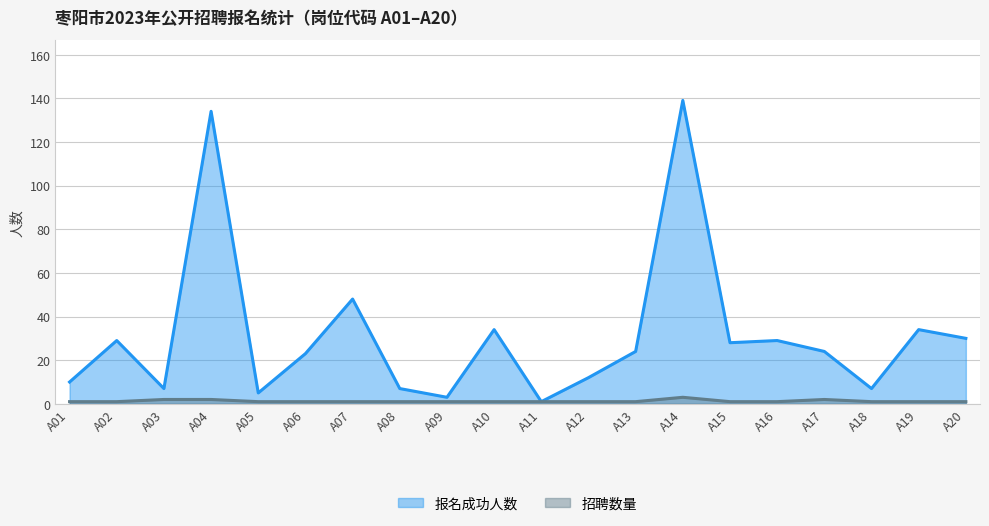

Is it true that 报名成功人数 equals 10 at A01?

True